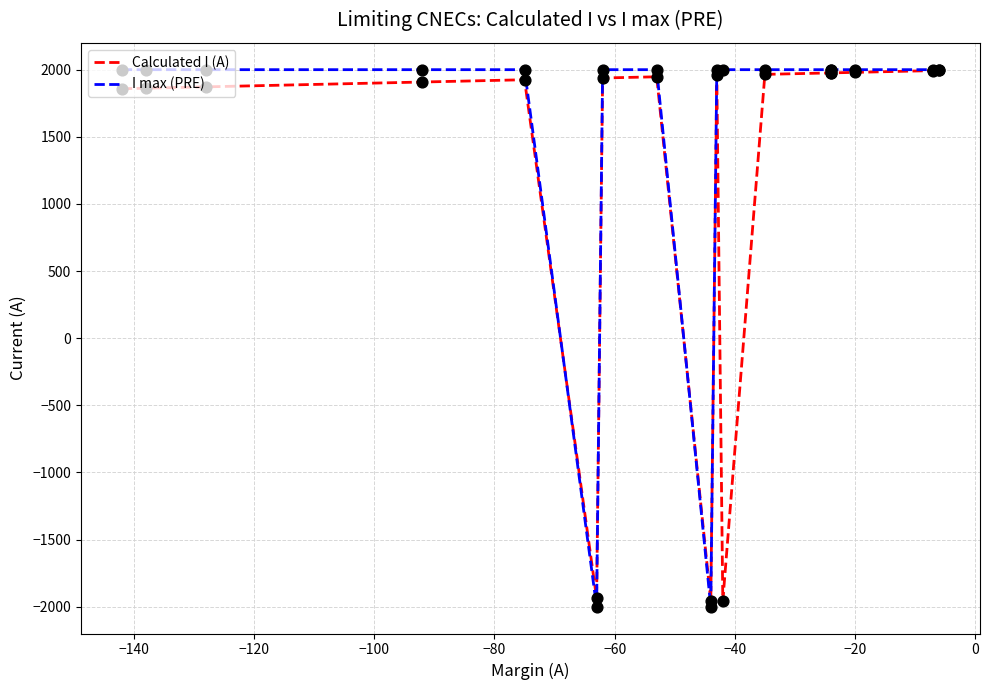

Which series contains the lowest Y value?

I max (PRE)